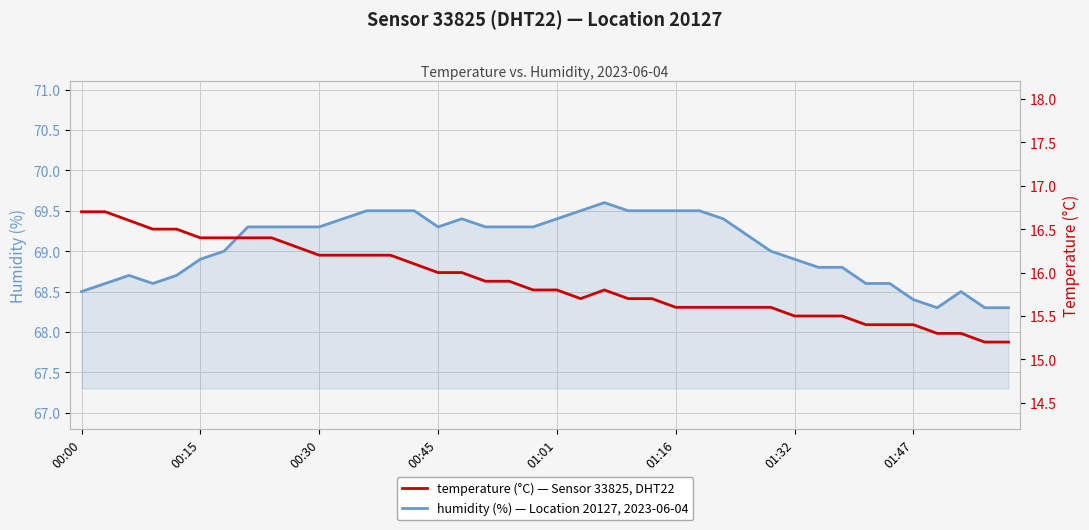

Which series has the largest range (max minus min)?

temperature